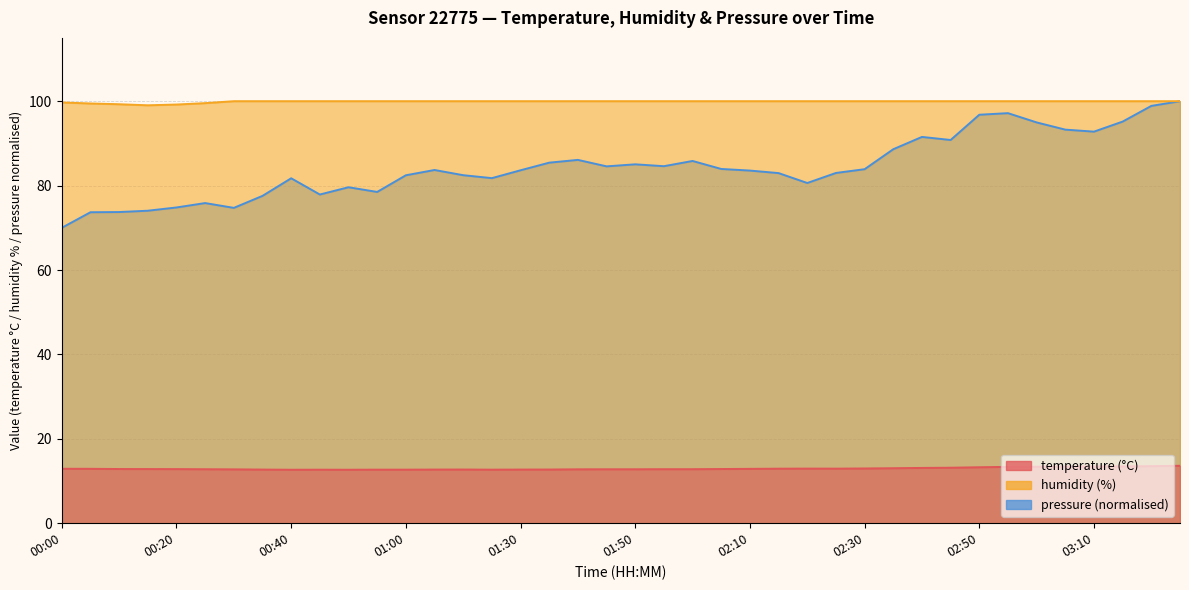

Is the value of humidity at 00:30 greater than the value of pressure at 01:05?

Yes